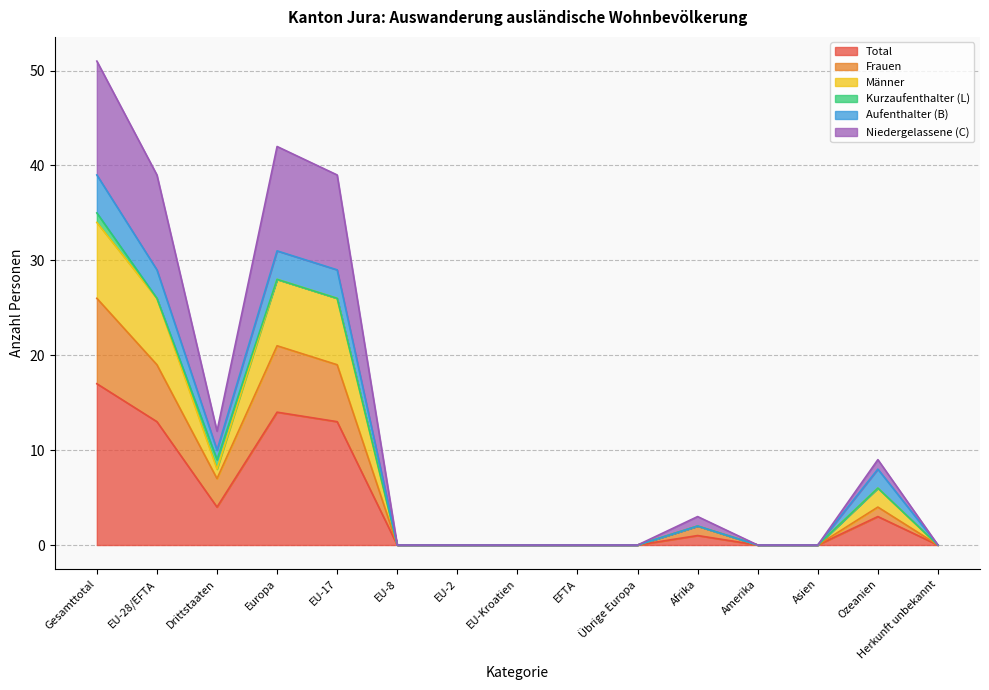

At which label does Total reach its peak?

Gesamttotal